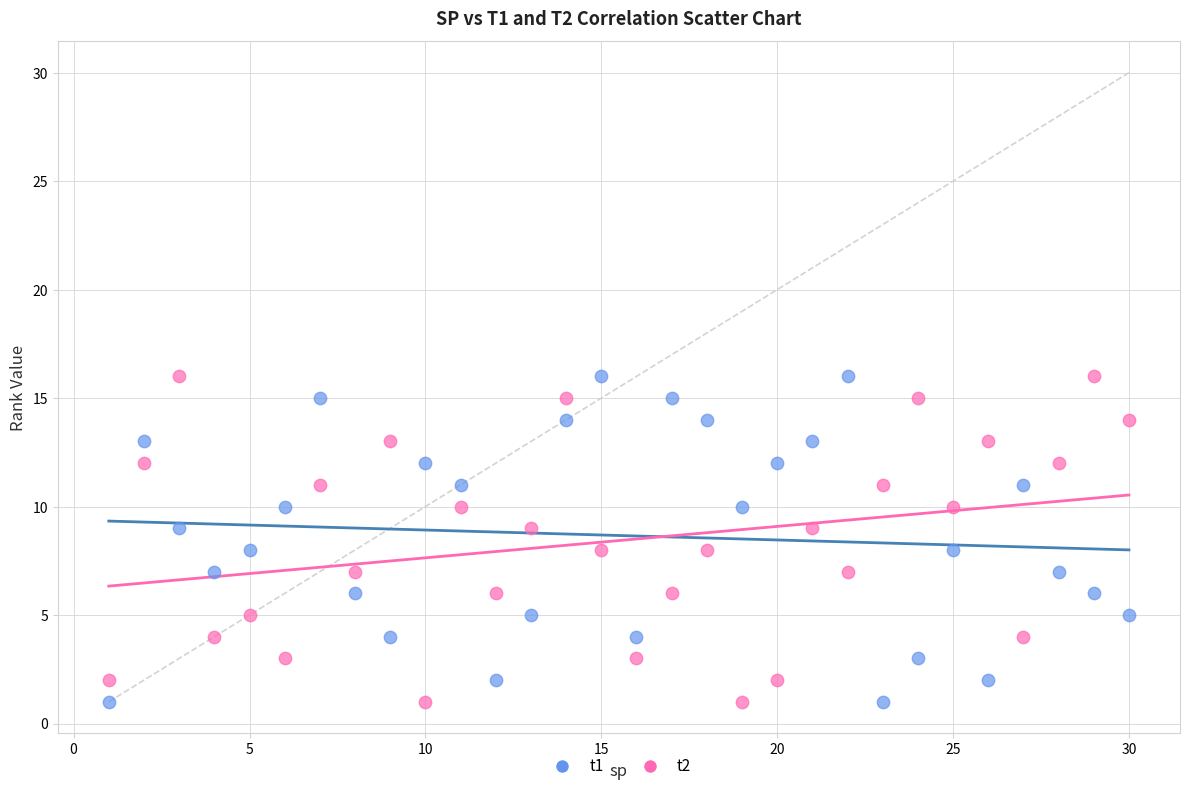

What is the X range (max minus min) for the scatter plot?

29